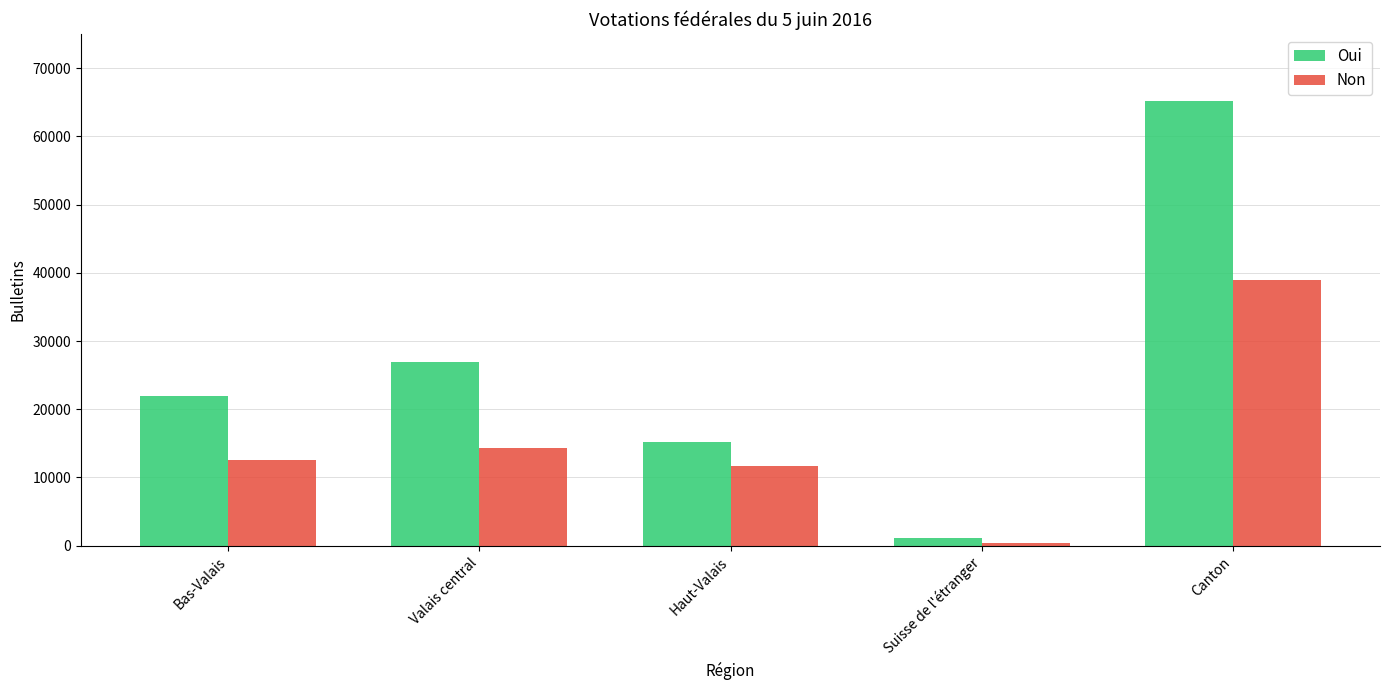

What is the difference between the highest and lowest values at Valais central?

12587